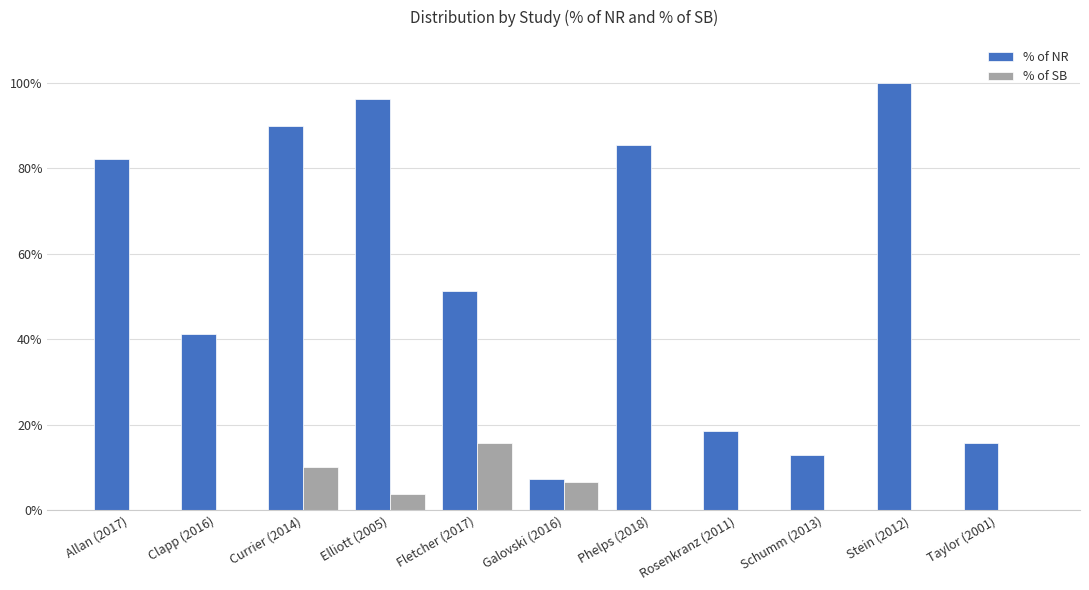

What are all the series names shown in the legend?

% of NR, % of SB